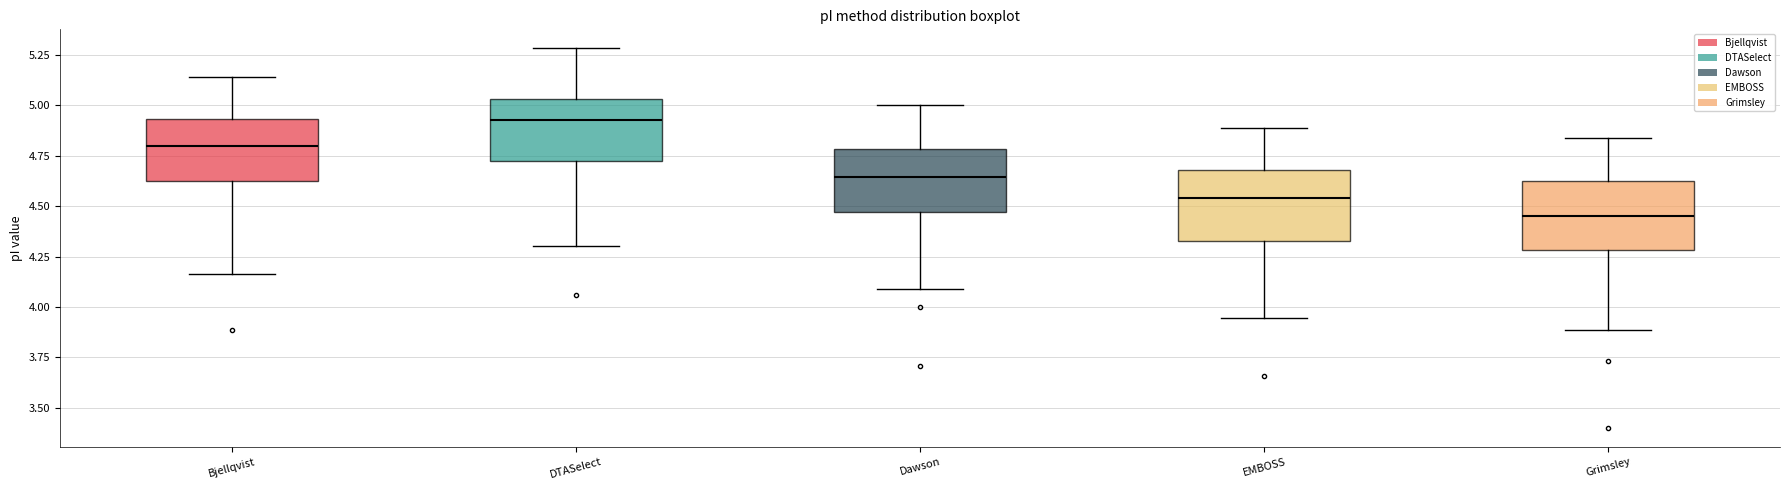

Reading left to right, read every box against the y-axis: the position of its median line, the range the box covers, and the ends of its whiskers. The values are not printed on the chart, so give them approximately, as read against the axis.

Bjellqvist: median 4.80, box 4.65 to 4.95, whiskers 4.15 to 5.15
DTASelect: median 4.95, box 4.70 to 5.05, whiskers 4.30 to 5.30
Dawson: median 4.65, box 4.45 to 4.80, whiskers 4.10 to 5.00
EMBOSS: median 4.55, box 4.35 to 4.70, whiskers 3.95 to 4.90
Grimsley: median 4.45, box 4.30 to 4.65, whiskers 3.90 to 4.85